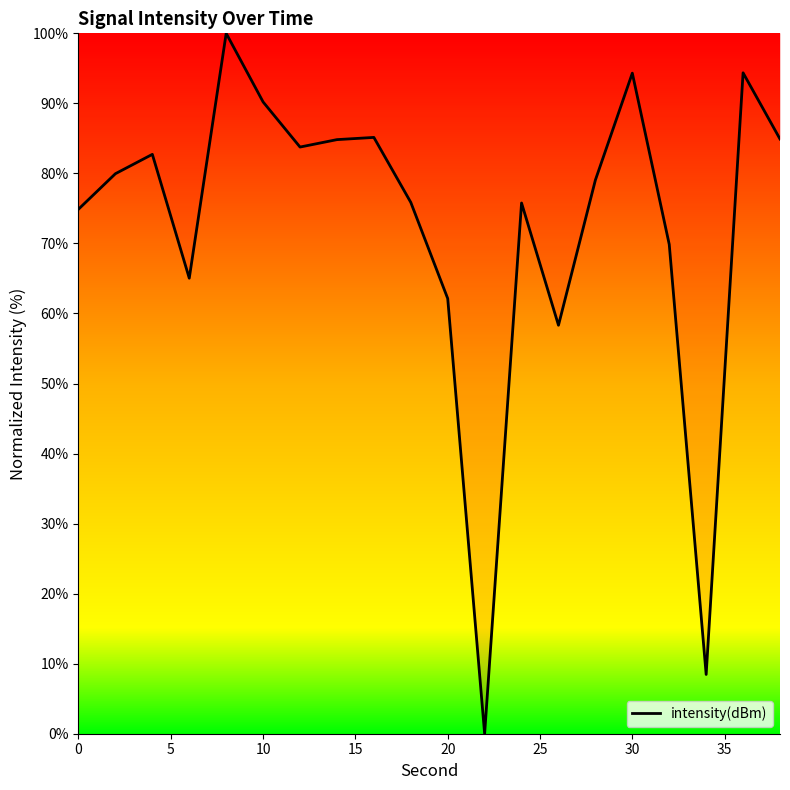

What is the maximum value shown in the chart?

100.0